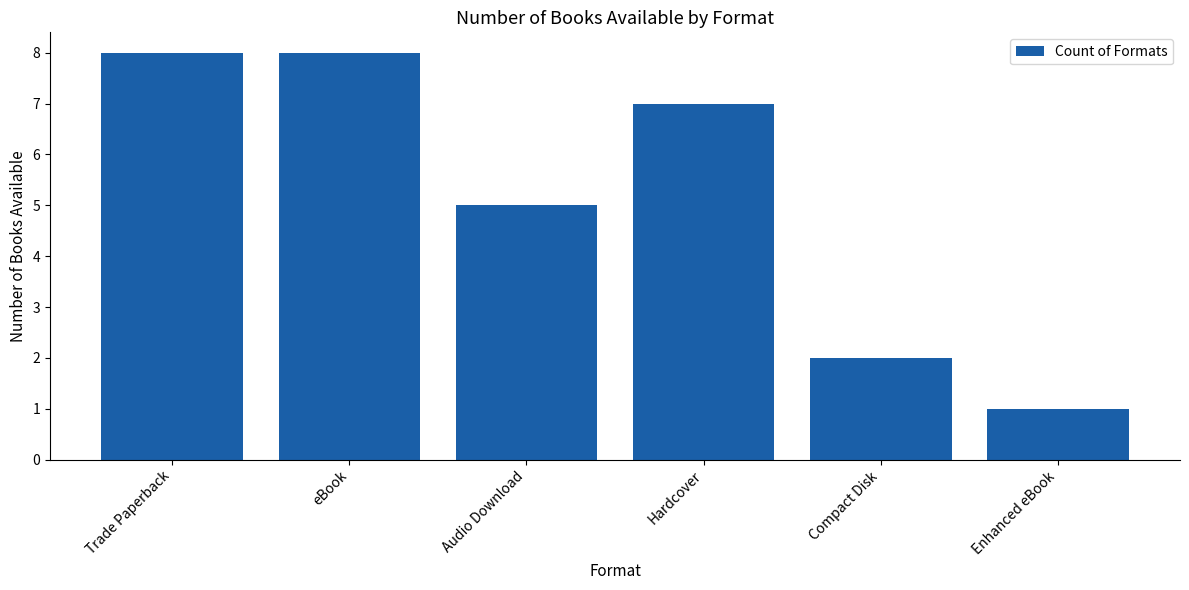

What is the smallest value displayed?

1